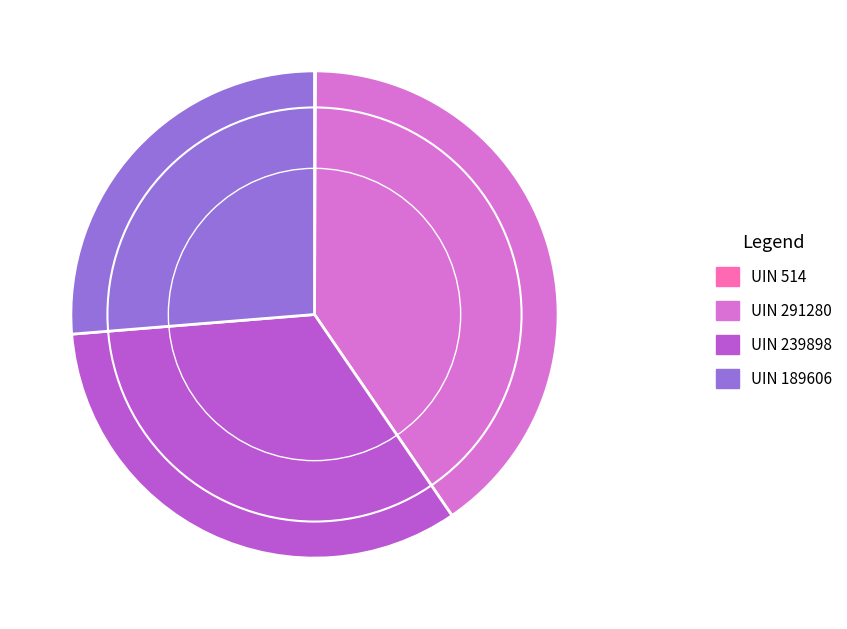

Is there a majority slice in this chart?

No